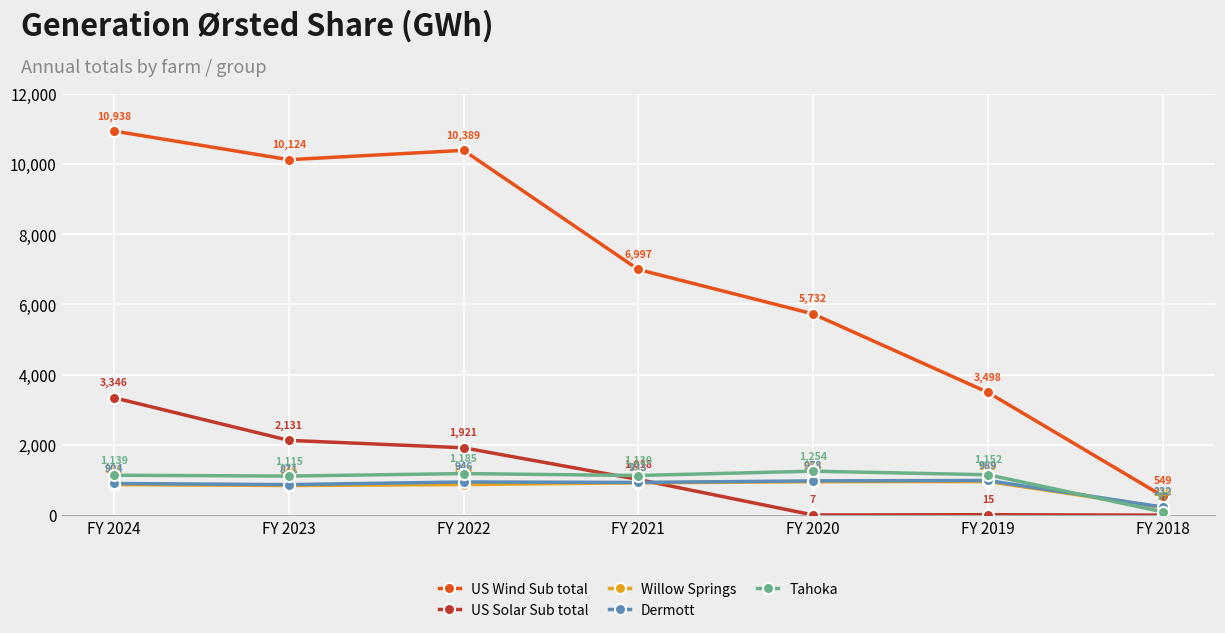

Which series has the largest total across all categories?

US Wind Sub total